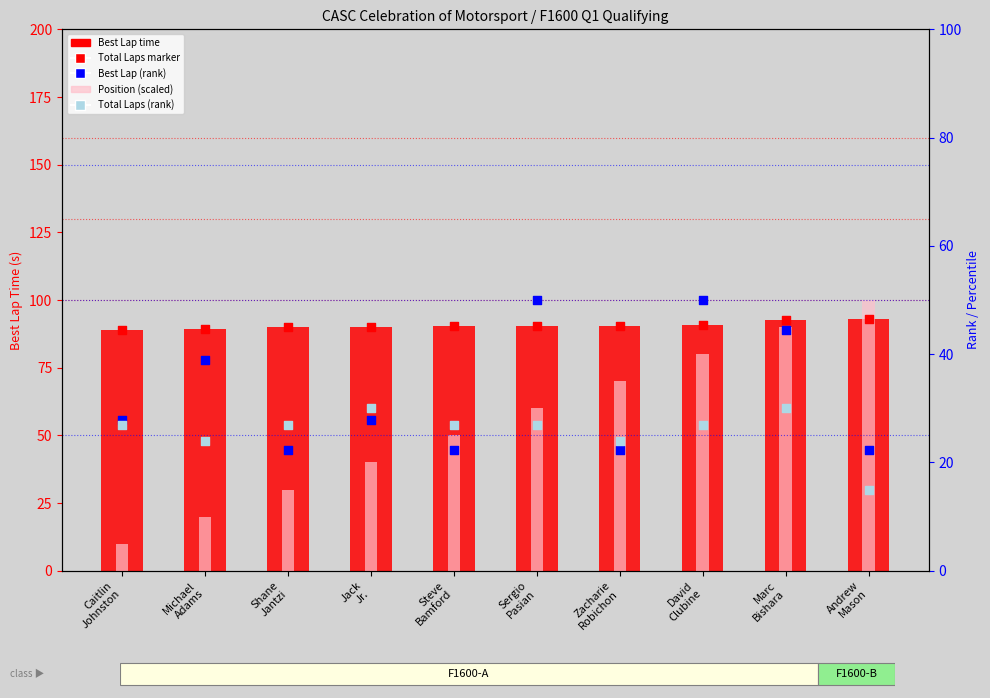

What is the total value across all series at Marc
Bishara?

349.8